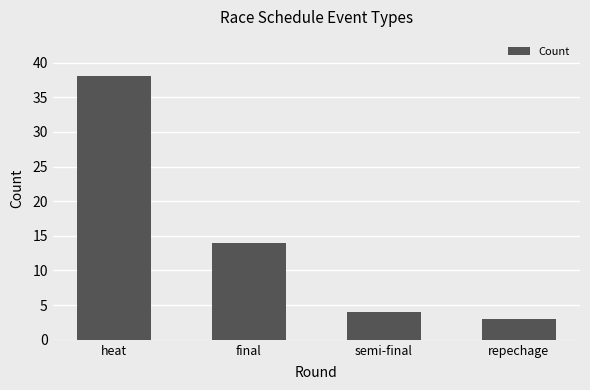

What is the change in value from final to semi-final?

-10